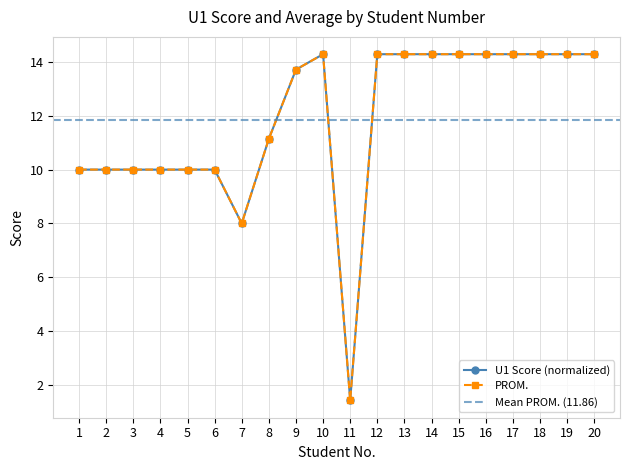

How many values in the U1 Score series exceed 14?

10